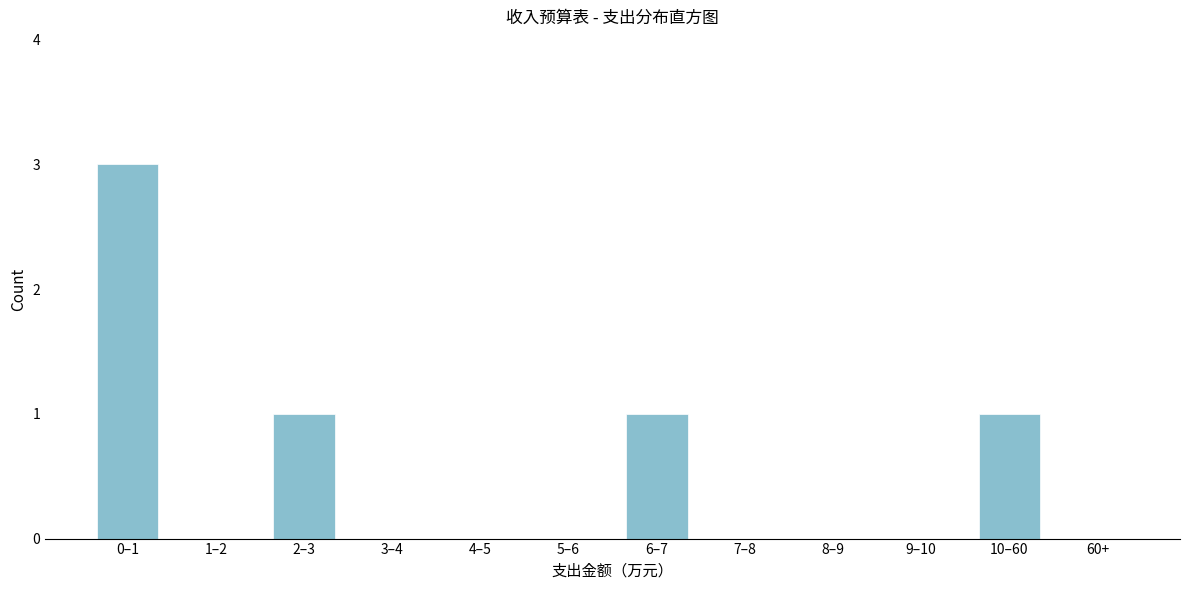

Reading left to right, extract all data points from this chart.

0–1=3	1–2=0	2–3=1	3–4=0	4–5=0	5–6=0	6–7=1	7–8=0	8–9=0	9–10=0	10–60=1	60+=0